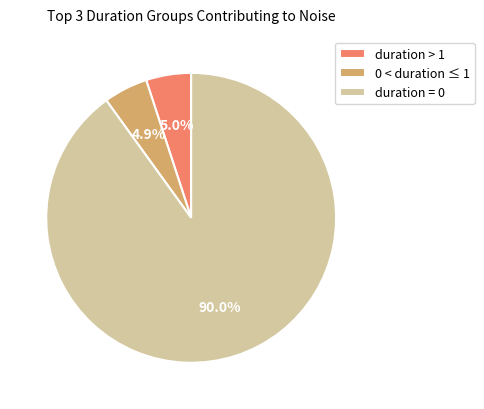

Which slice is the largest?

duration = 0